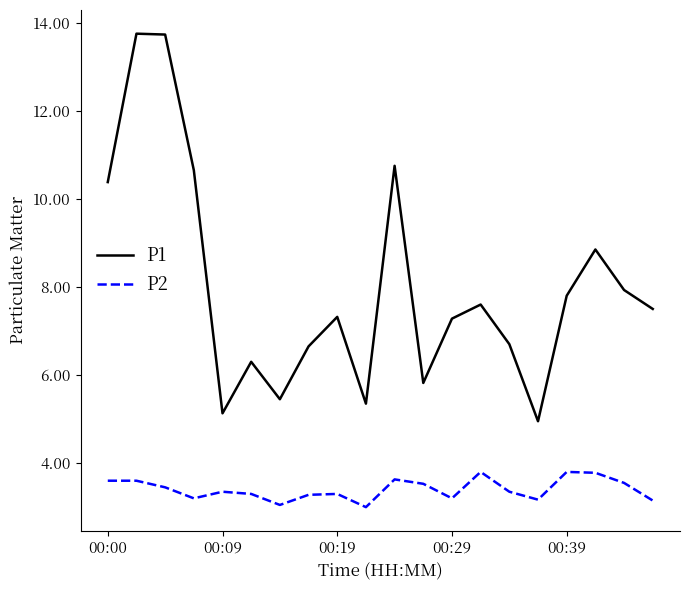

Which series has the largest total across all categories?

P1